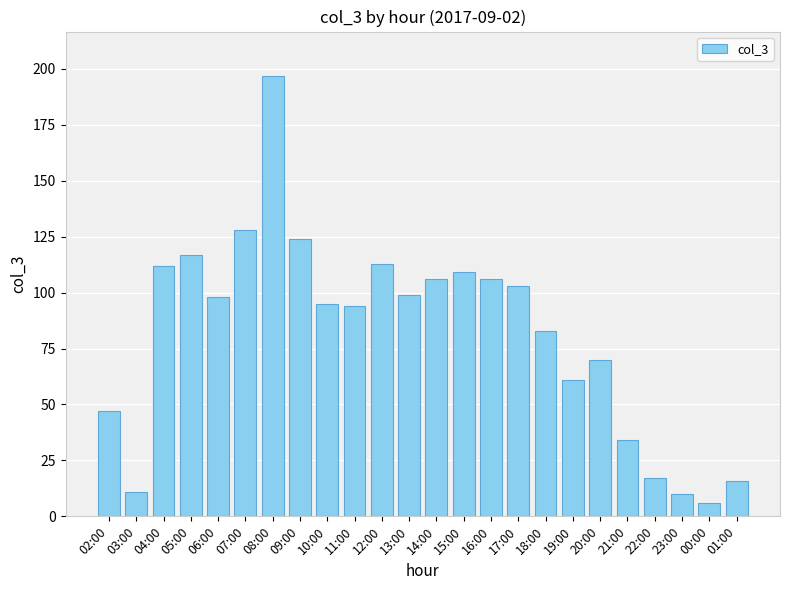

What is the change in value from 16:00 to 22:00?

-89